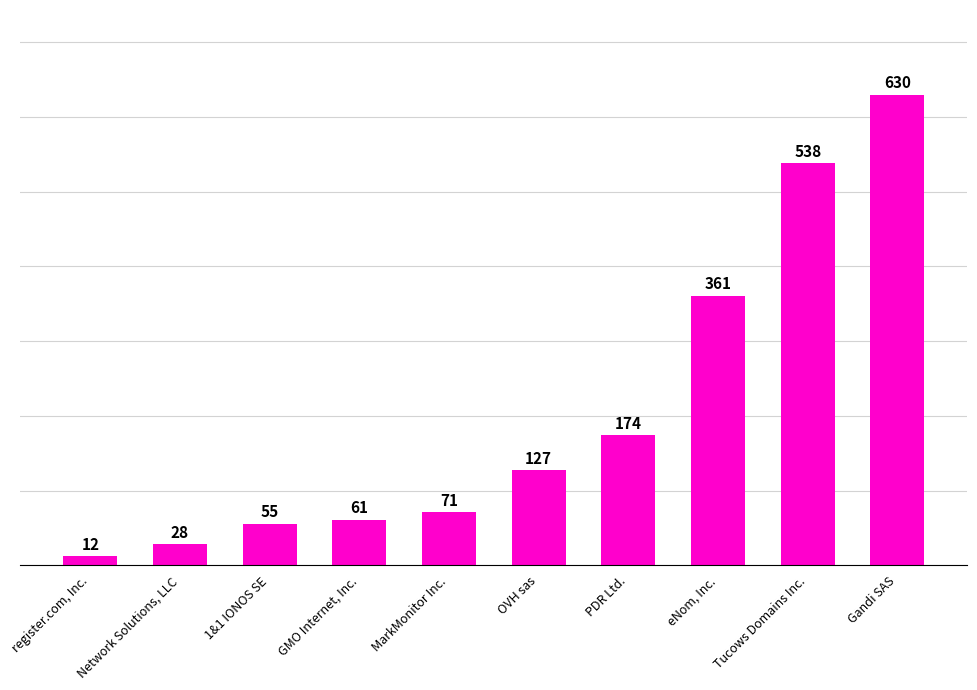

Read the value at Network Solutions, LLC, to the nearest 50.

50